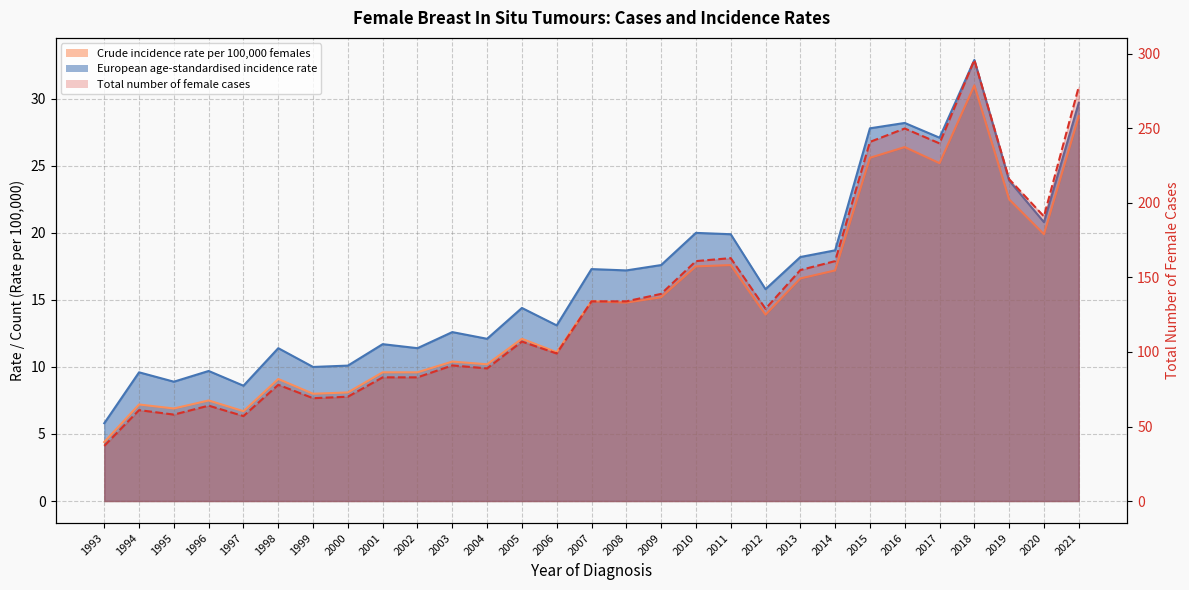

Which series has the largest total across all categories?

Total number of female cases